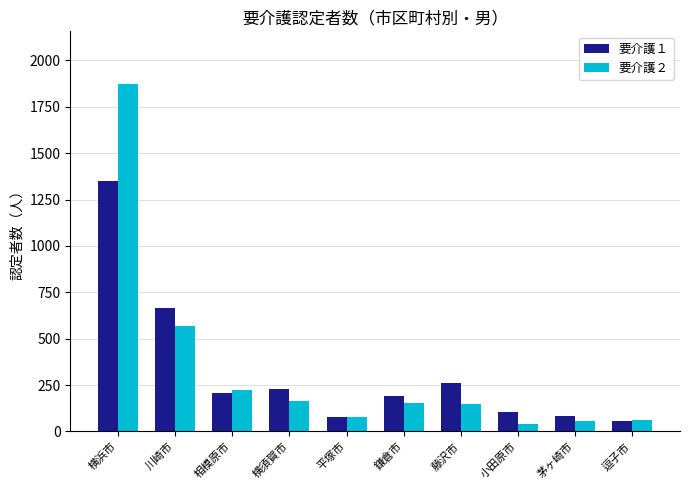

Where does the 要介護２ series first go above 154?

横浜市